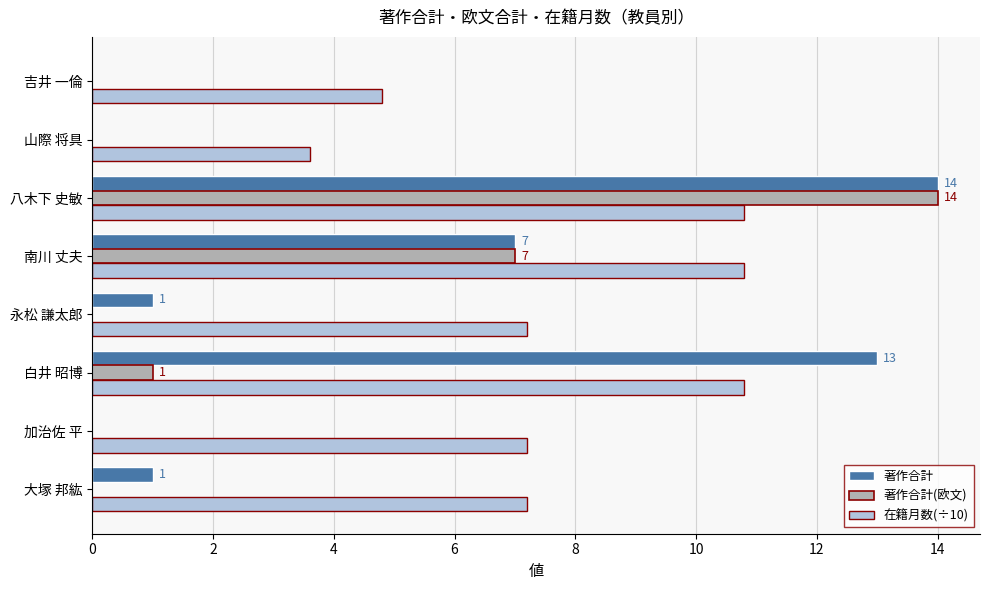

Where is 著作合計(欧文) nearest to the value 7?

南川 丈夫